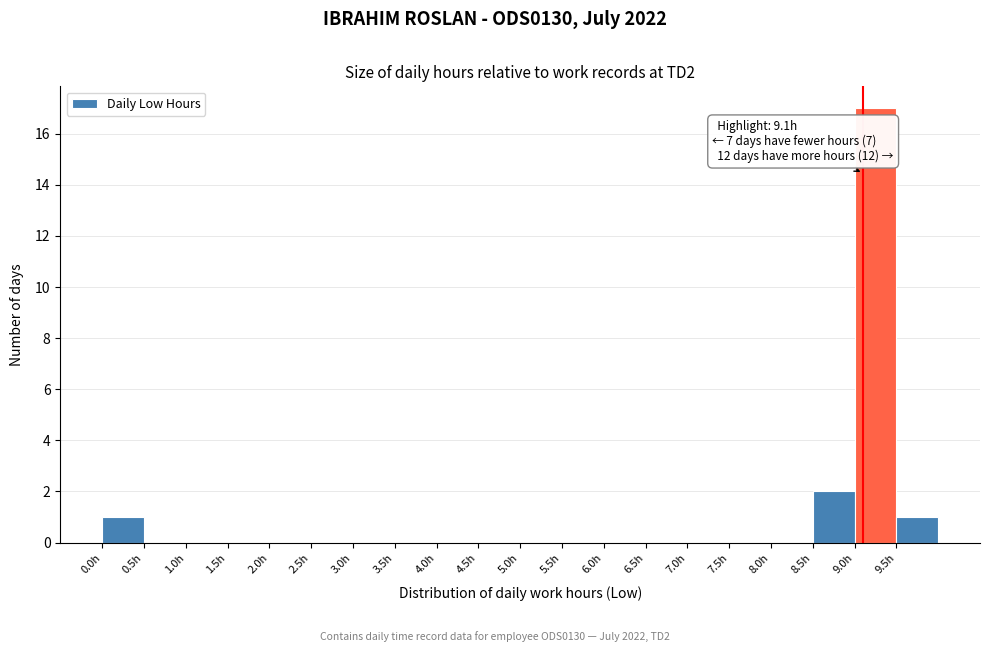

Which range on the x-axis has the tallest bar?

9.0 to 9.5